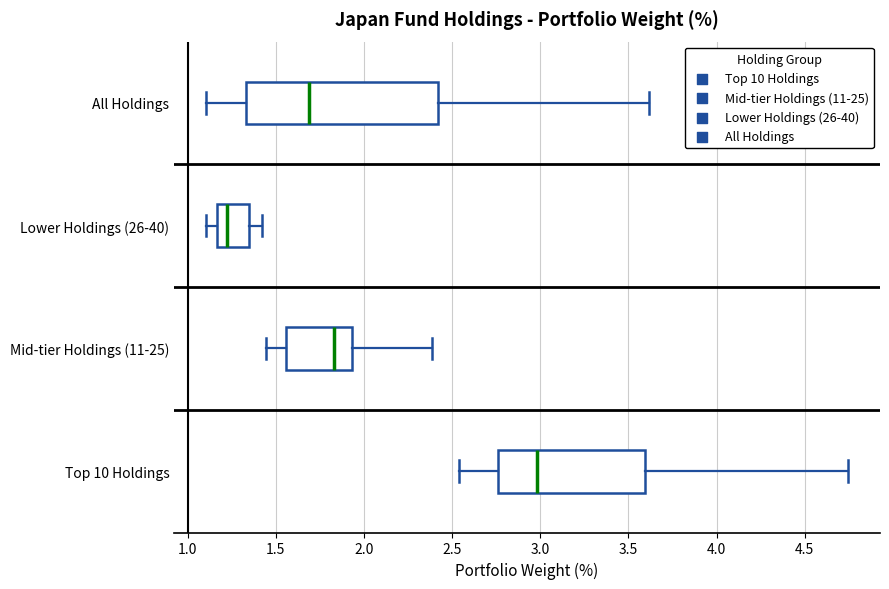

Reading bottom to top, transcribe this box plot: for each box, give where its median line is, the range the box spans, and where its two whiskers end, as read against the x-axis. The values are not printed on the chart, so give them approximately, as read against the axis.

Top 10 Holdings: median 3.00, box 2.75 to 3.60, whiskers 2.55 to 4.75
Mid-tier Holdings (11-25): median 1.85, box 1.55 to 1.95, whiskers 1.45 to 2.40
Lower Holdings (26-40): median 1.20, box 1.15 to 1.35, whiskers 1.10 to 1.40
All Holdings: median 1.70, box 1.35 to 2.40, whiskers 1.10 to 3.60